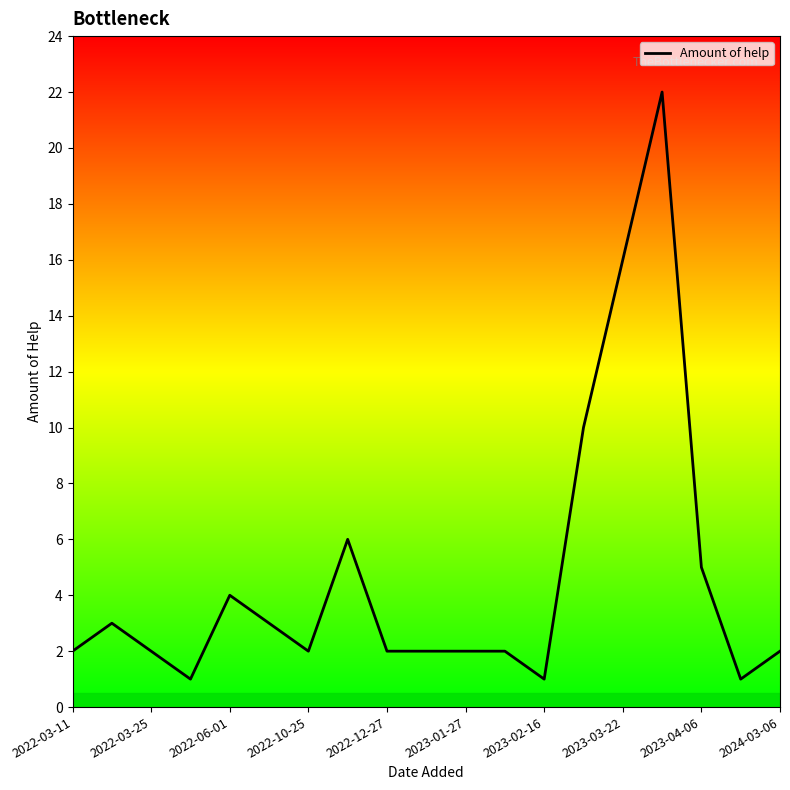

What is the difference between the maximum and minimum values?

21